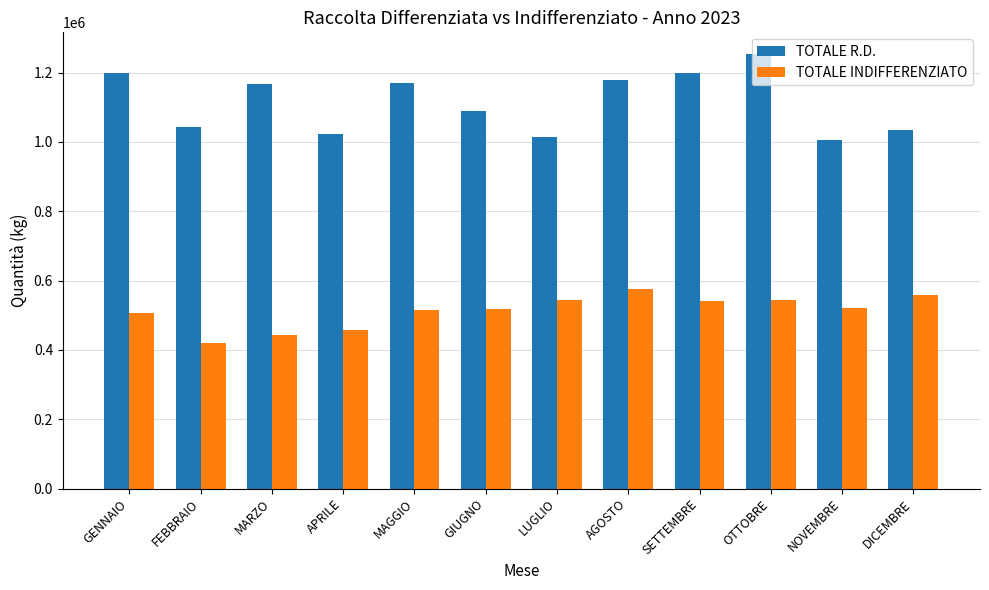

How many values in the TOTALE R.D. series are below 1167830?

6